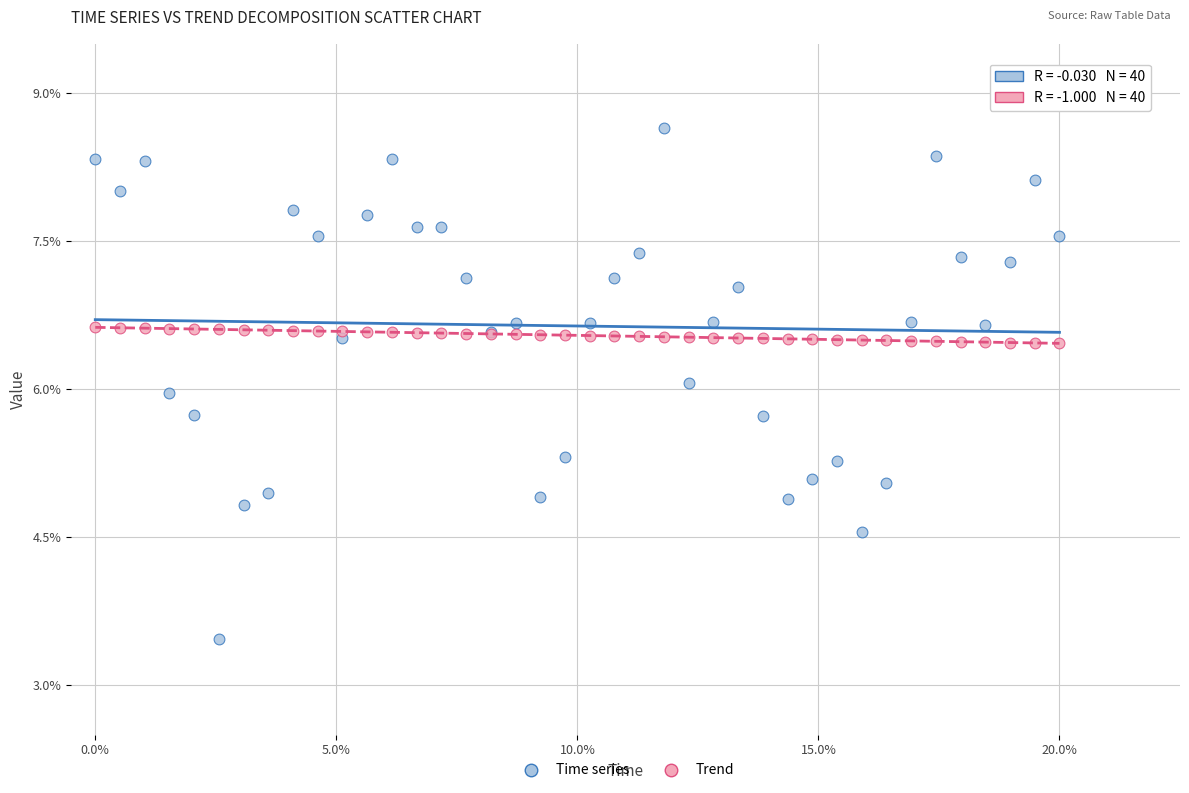

What are all the series names shown in the legend?

Time series, Trend